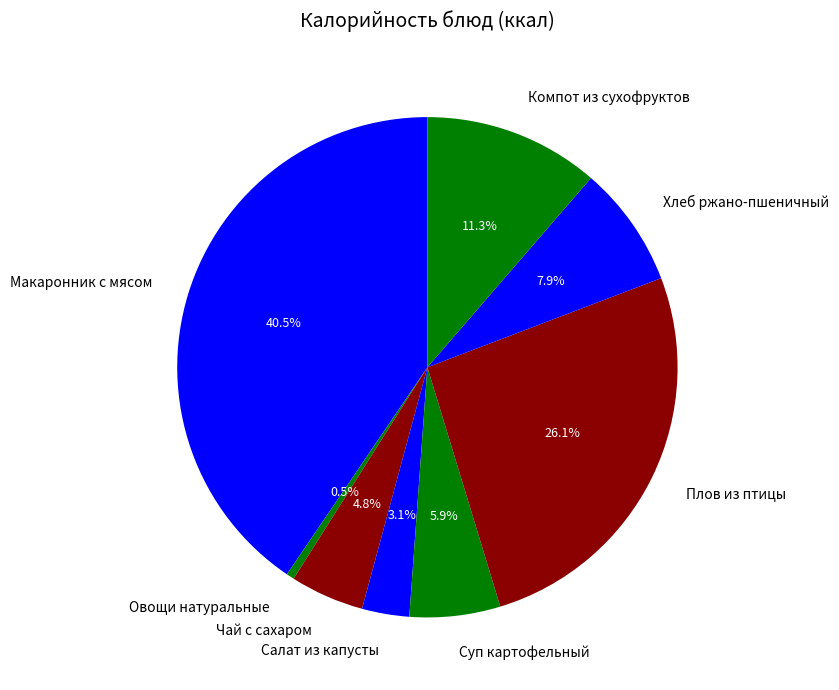

True or false: Салат из капусты accounts for 3% of the total.

True